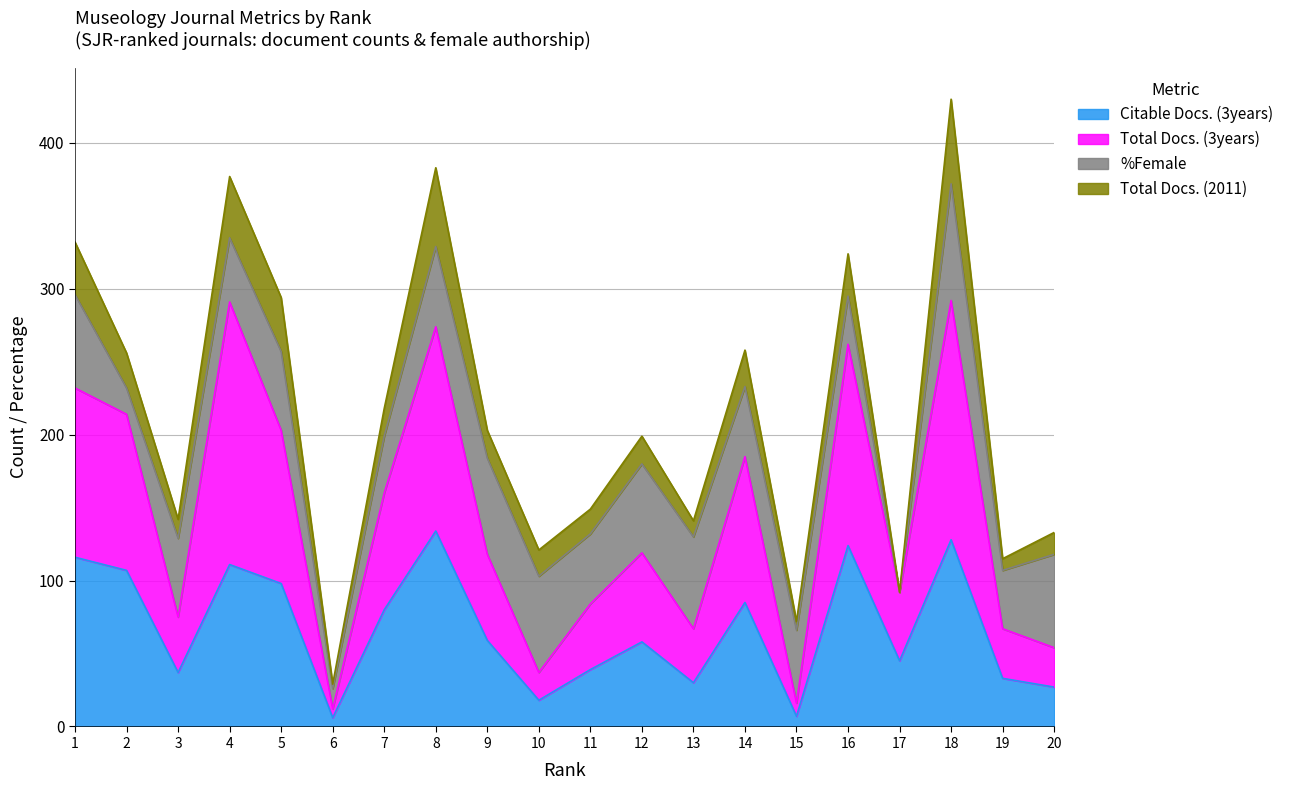

The value of Citable Docs. (3years) at 8 is 134. True or false?

True